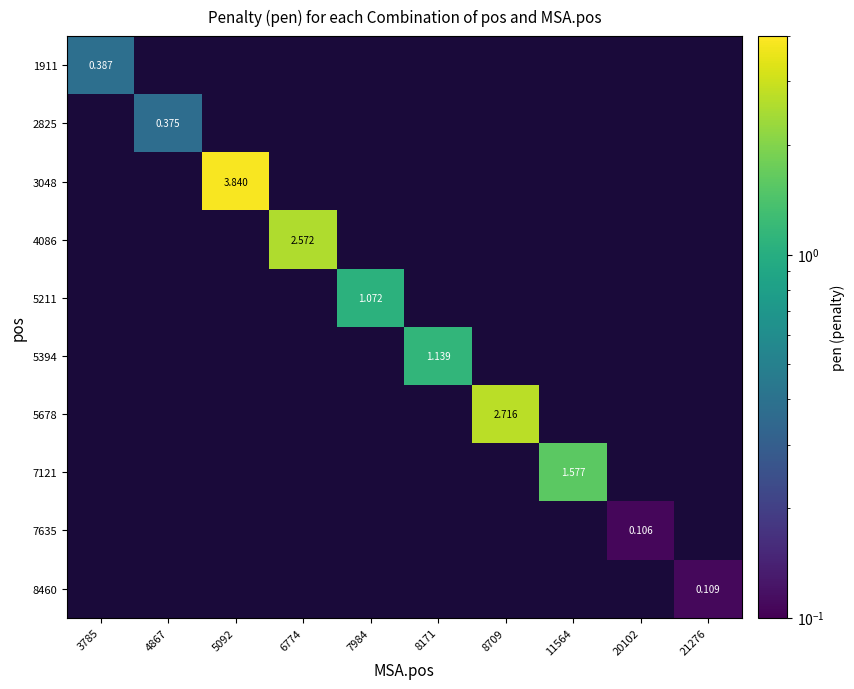

What is the greatest value displayed?

3.8